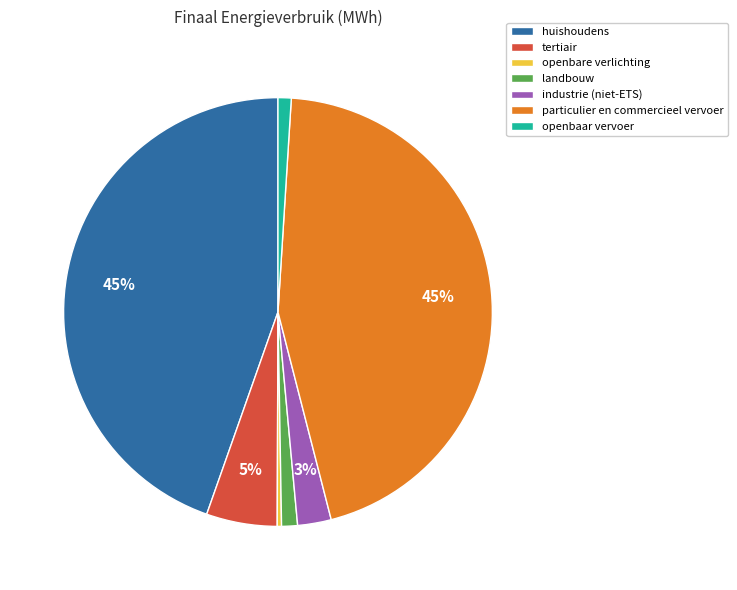

To the nearest percent, what is the average slice percentage?

14%